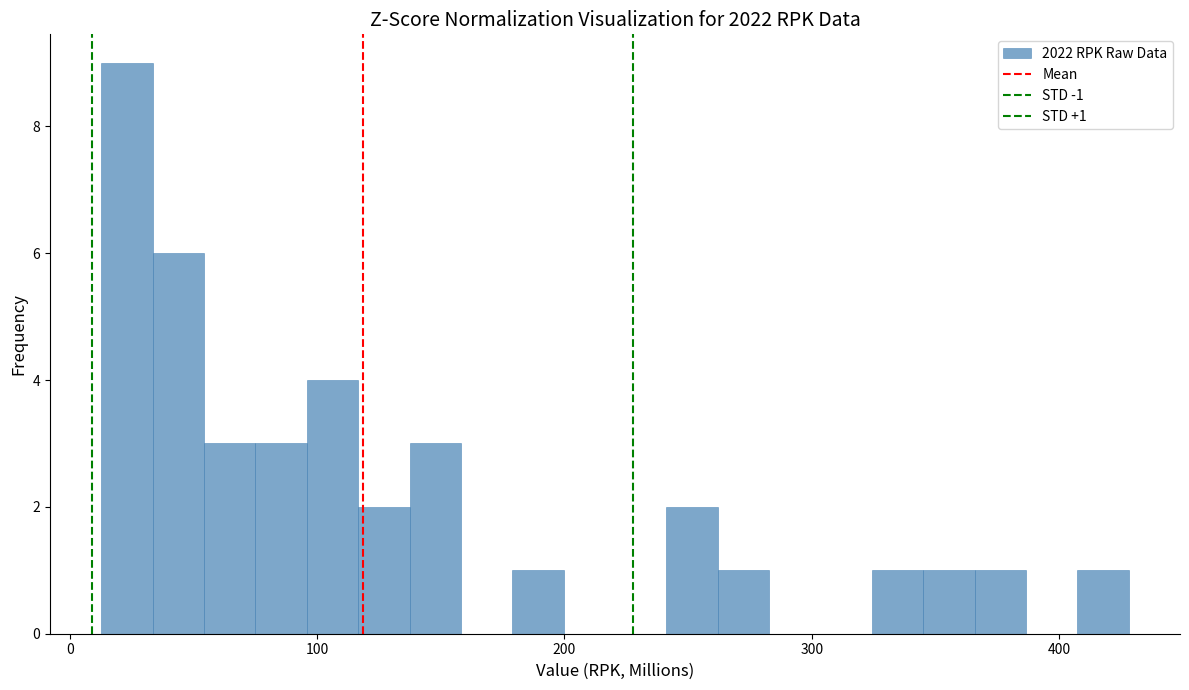

Read against the x-axis, roughly where is the centre of the tallest bar?

20